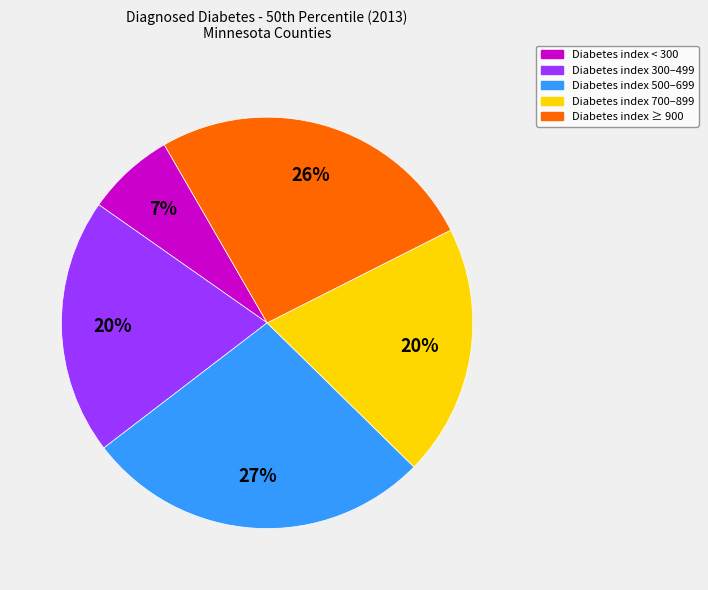

To the nearest percent, what is the difference between the largest and smallest slice percentages?

20%